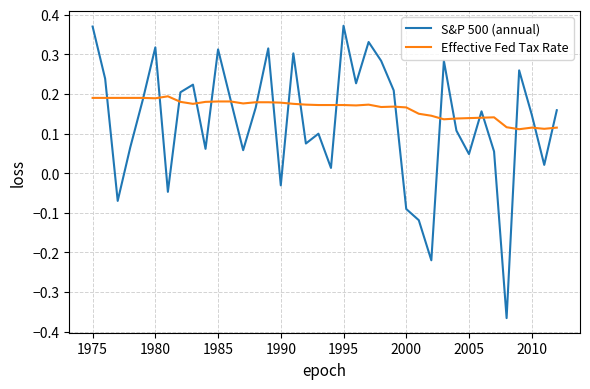

Rank the series by their maximum value, from highest to lowest.

S&P 500 (annual), Effective Fed Tax Rate